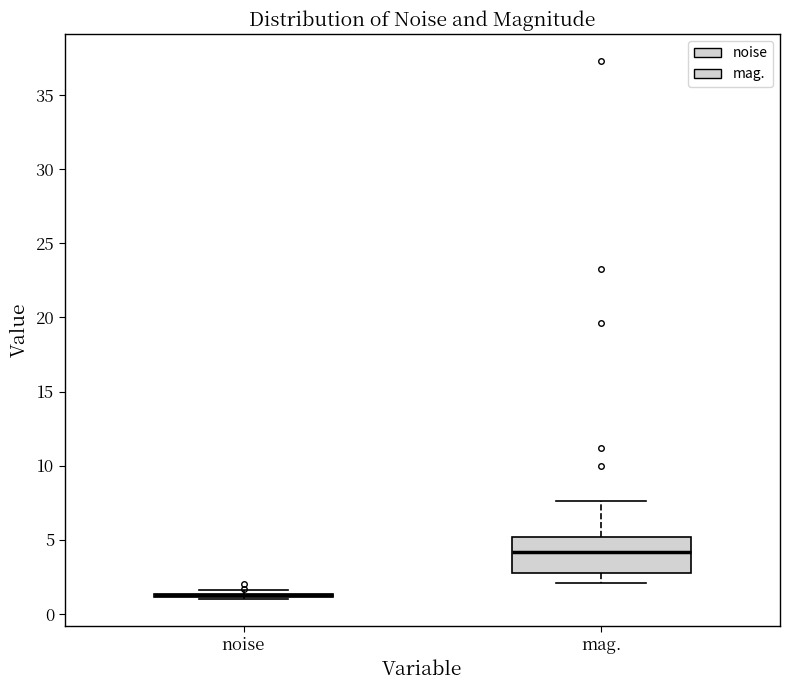

Reading left to right, read every box against the y-axis: the position of its median line, the range the box covers, and the ends of its whiskers. The values are not printed on the chart, so give them approximately, as read against the axis.

noise: box collapsed to a line at 1.0, whiskers 1.0 to 1.5
mag.: median 4.0, box 3.0 to 5.0, whiskers 2.0 to 7.5